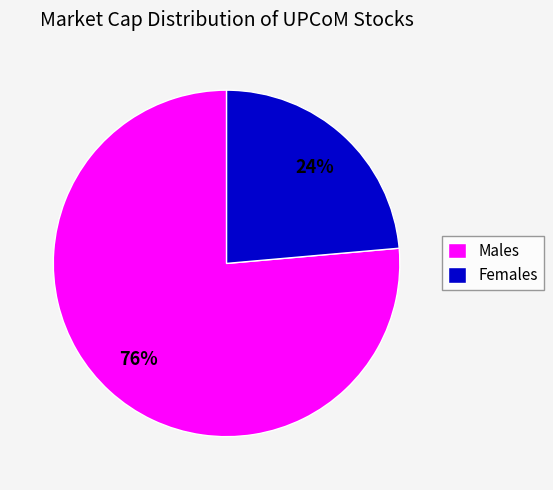

To the nearest percent, what is the combined percentage of Females and Males?

100%